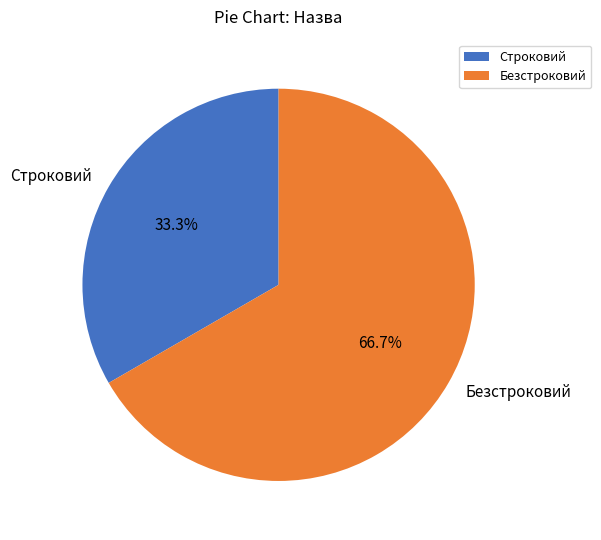

Which category has the smallest portion of the pie?

Строковий